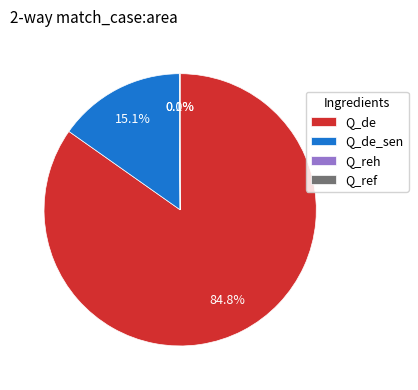

What is the ratio of the value at Q_de to the value at Q_de_sen?

5.6